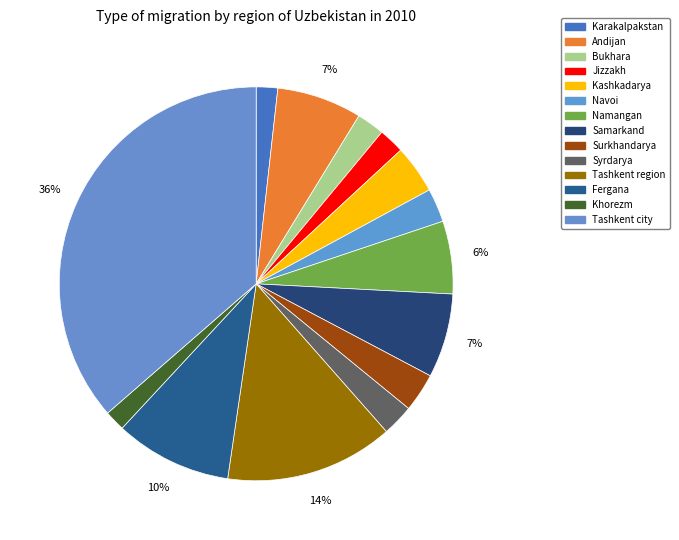

How many segments does this pie chart have?

14